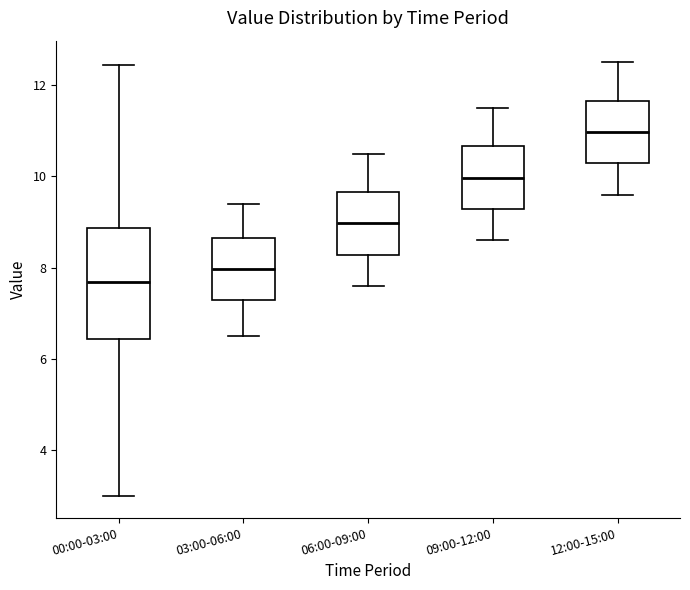

Where does the lower whisker of the box for 09:00-12:00 end on the y-axis? The values are not printed on the chart, so give them approximately, as read against the axis.

8.6